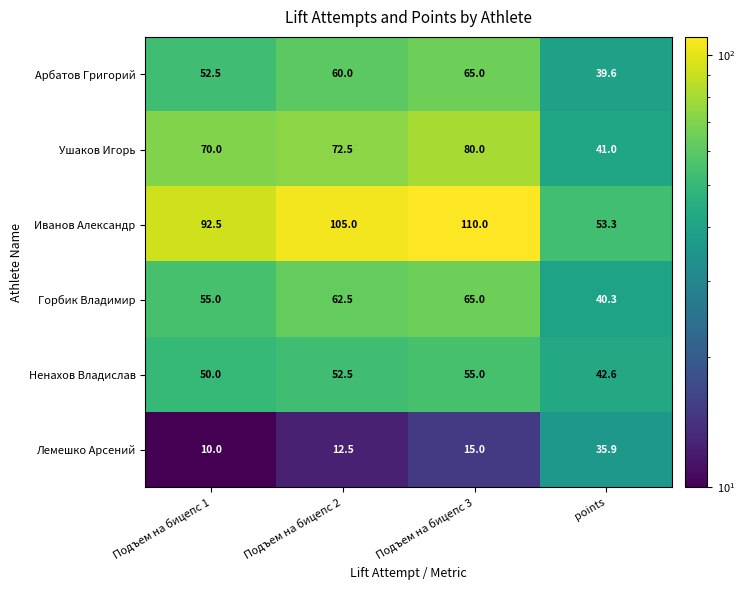

True or false: Горбик Владимир has a value of 62.5 at Подъем на бицепс 2.

True